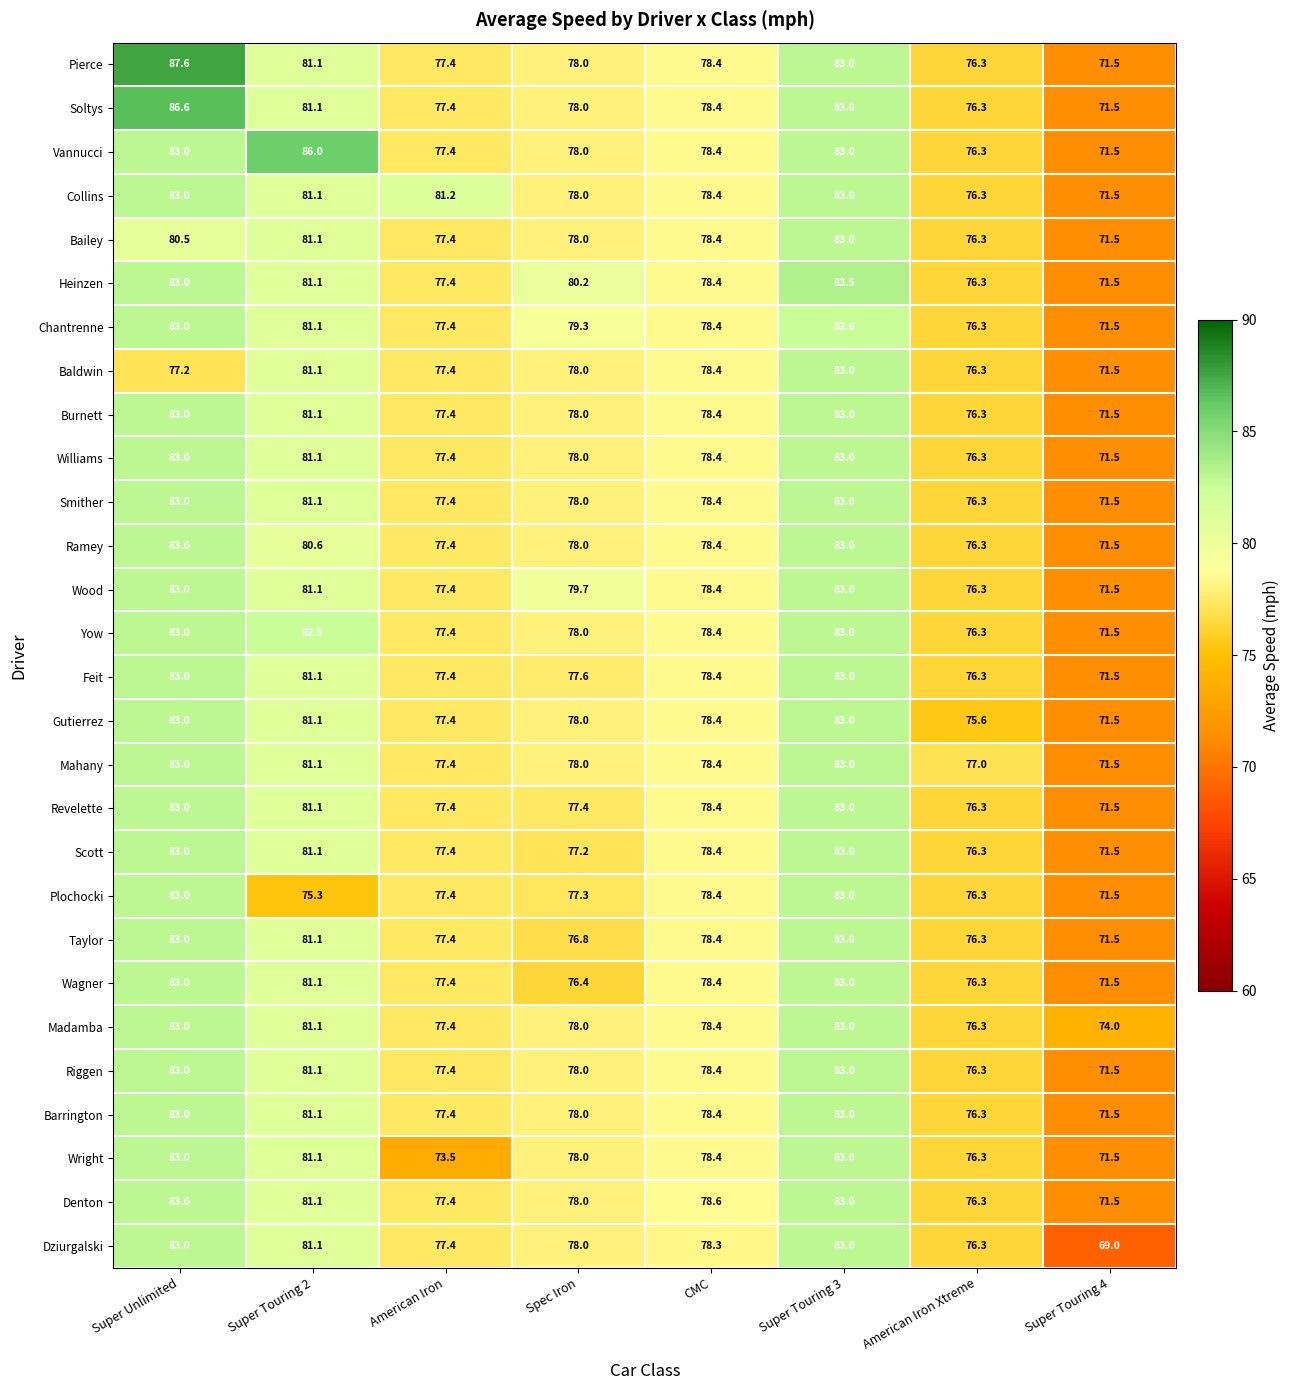

What is the average value of the Madamba series?

78.9